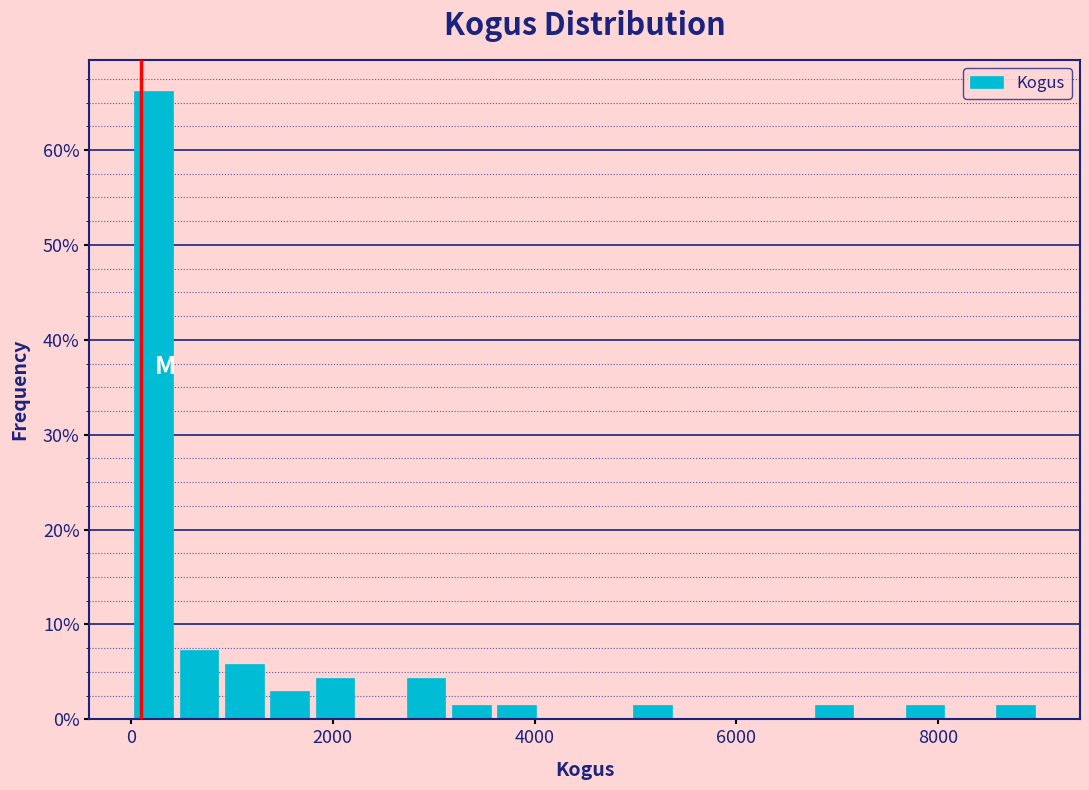

Read against the x-axis, roughly where is the centre of the tallest bar?

200